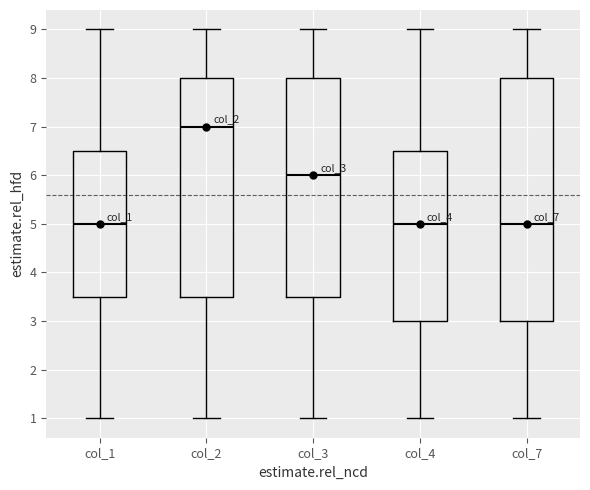

Where does the median line of the box for col_7 sit on the y-axis? The values are not printed on the chart, so give them approximately, as read against the axis.

5.0